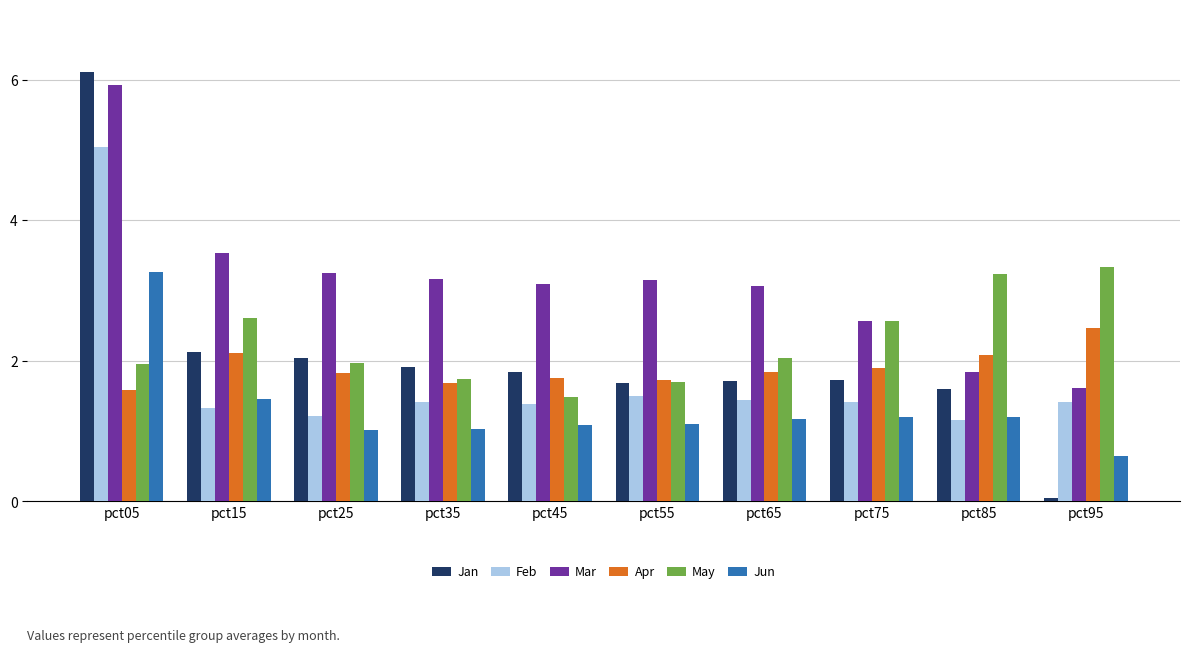

Which series changed the most between pct15 and pct85?

Mar